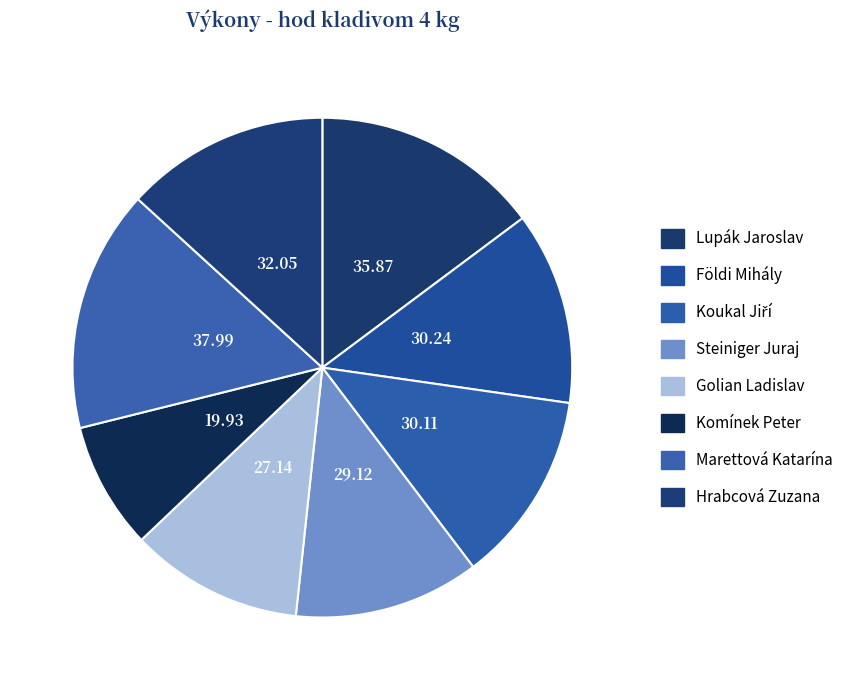

What percentage is the Földi Mihály slice, to the nearest percent?

12%